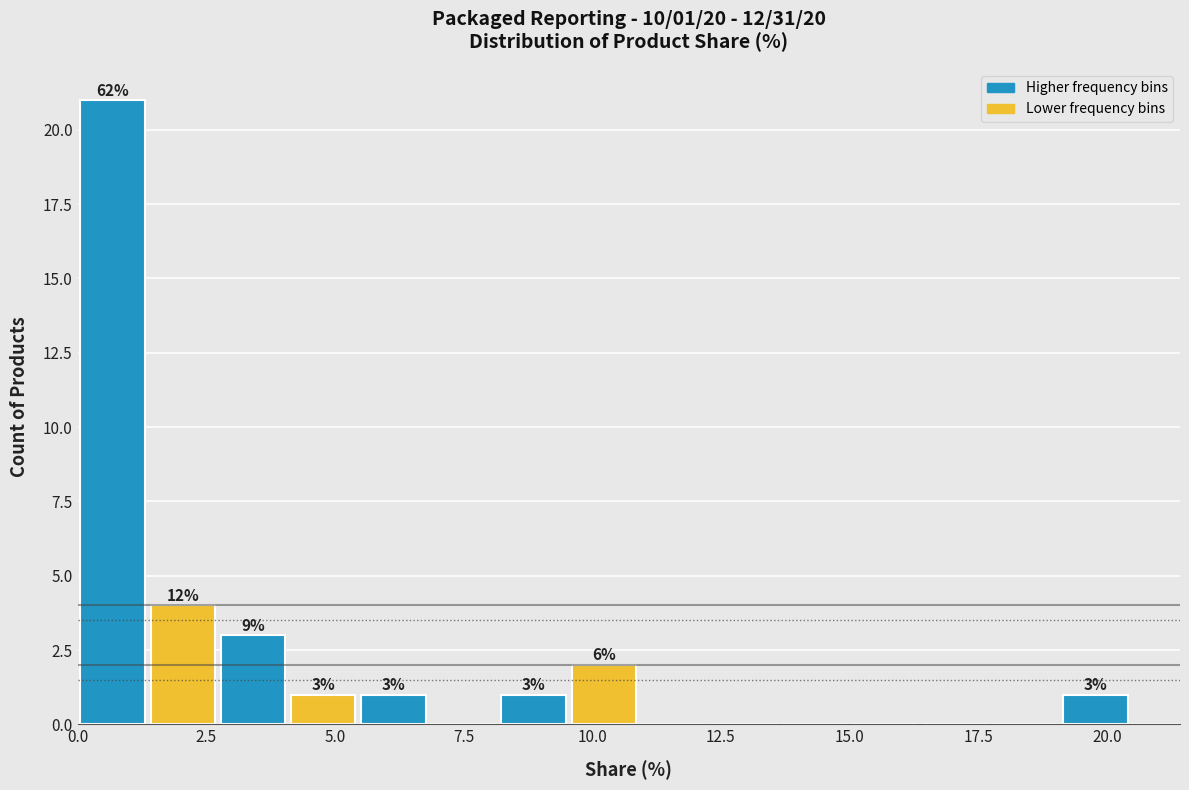

Read against the x-axis, roughly where is the centre of the tallest bar?

0.5